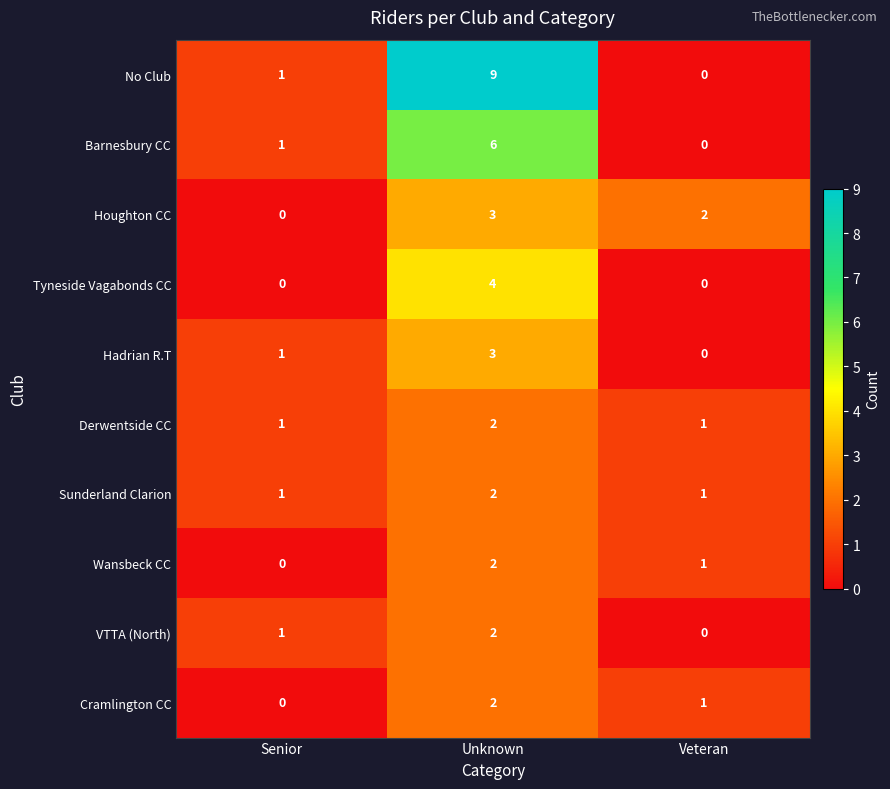

What is the maximum value for Hadrian R.T?

3